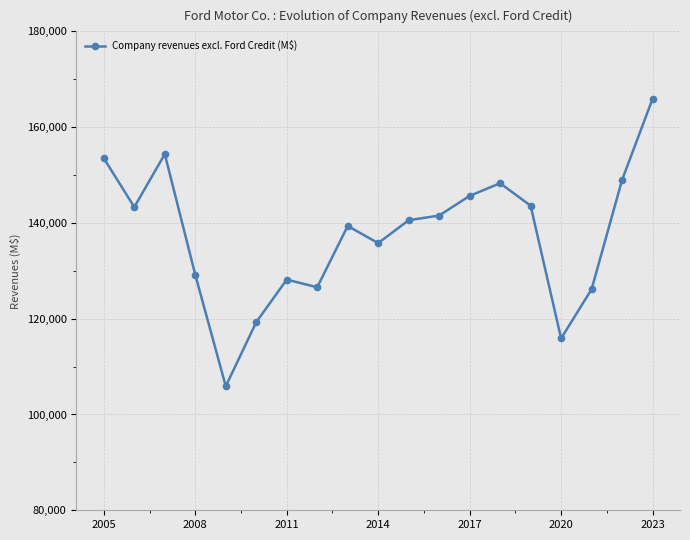

What is the difference between the maximum and minimum values?

60008